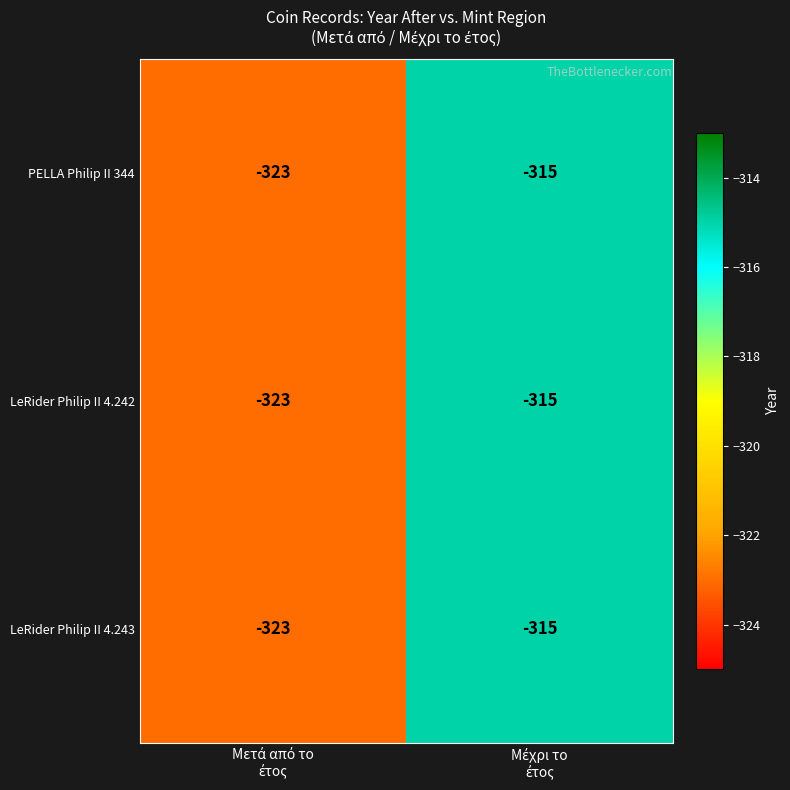

What is the maximum value shown in the chart?

-315